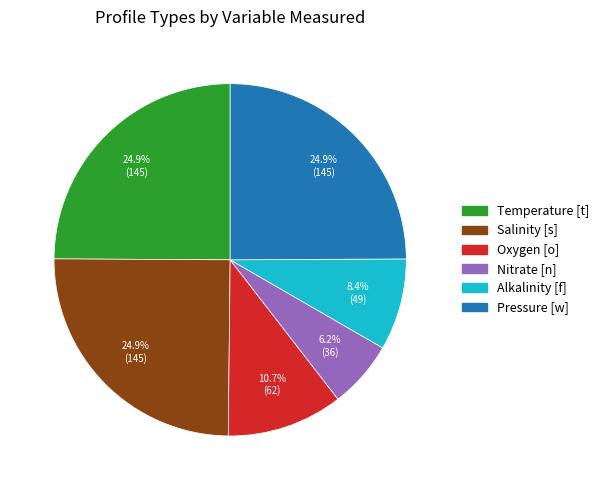

Does Alkalinity [f] represent more than half of the total?

No